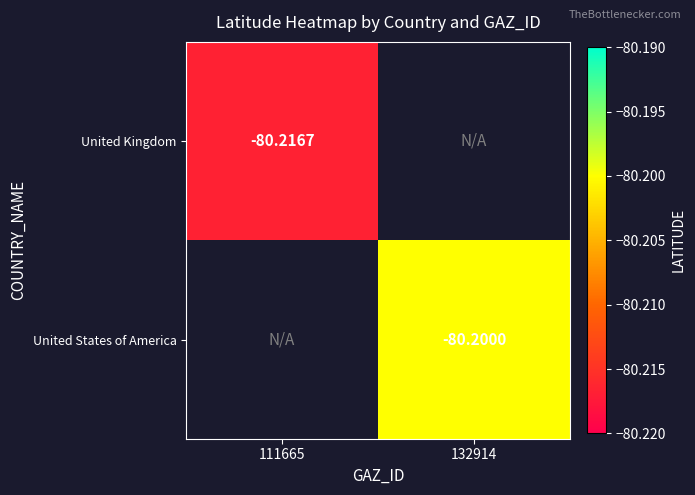

Rank the series at 132914 from lowest to highest value.

United Kingdom, United States of America